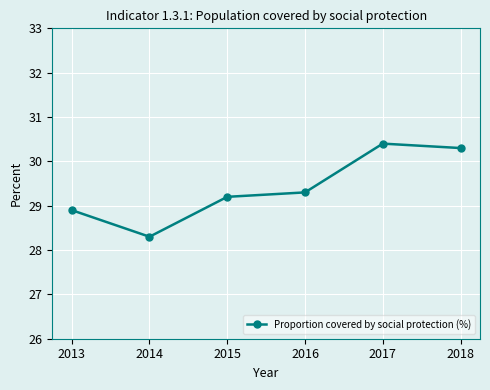

True or false: the data has more than 1 interior local peaks.

False